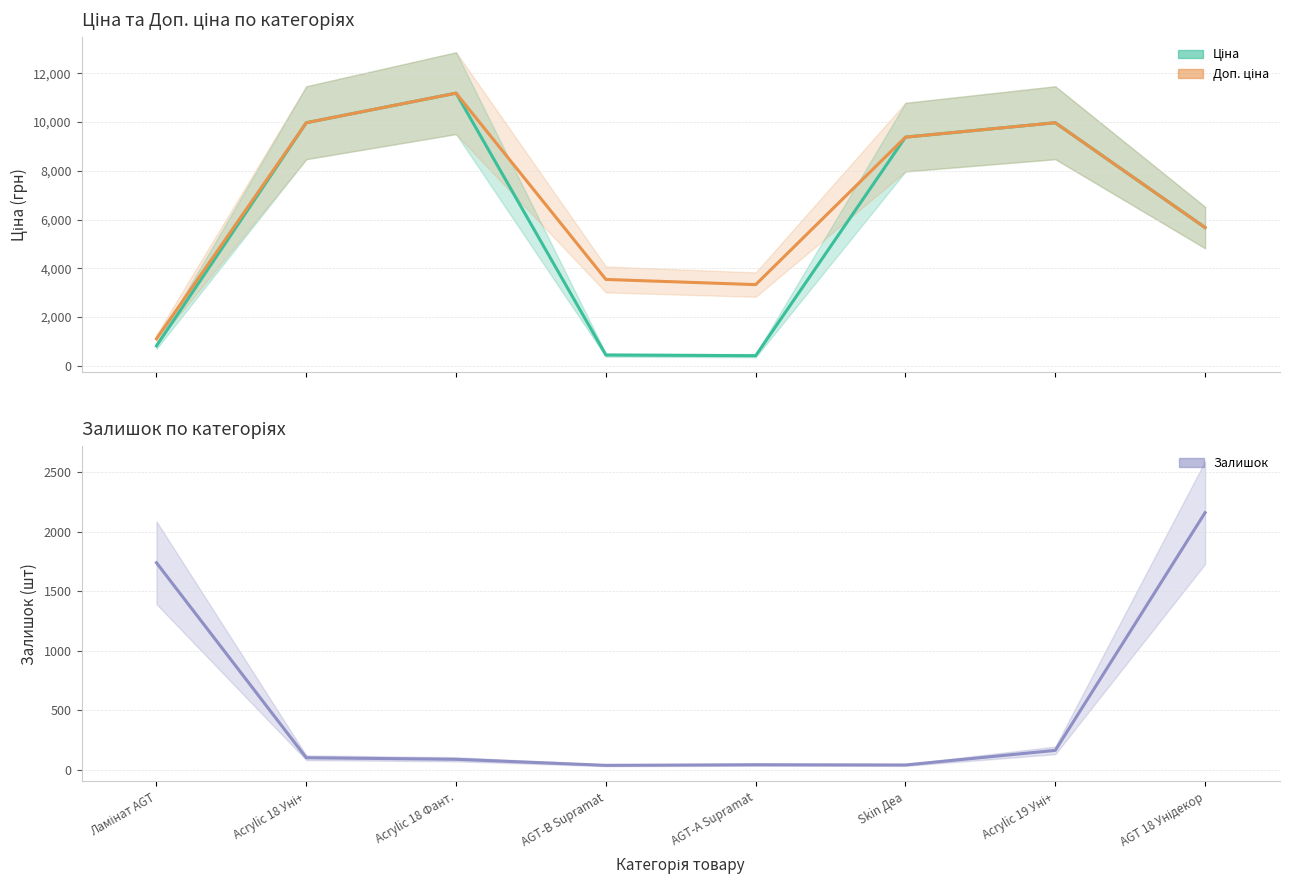

What is the sum of all values?

4361